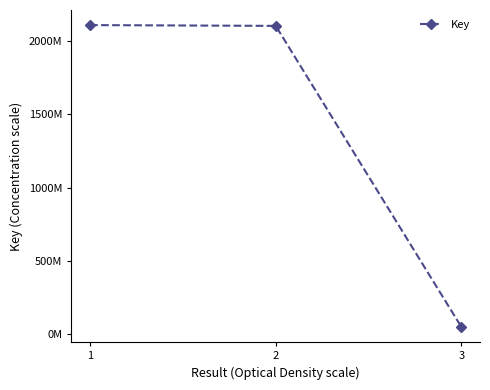

Is this an area chart (filled region under the line)?

No